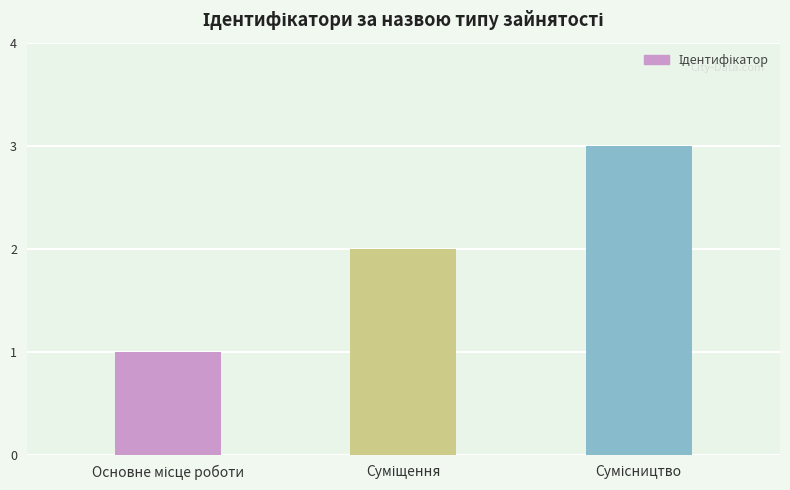

Count the values in the range 1 to 3.

3